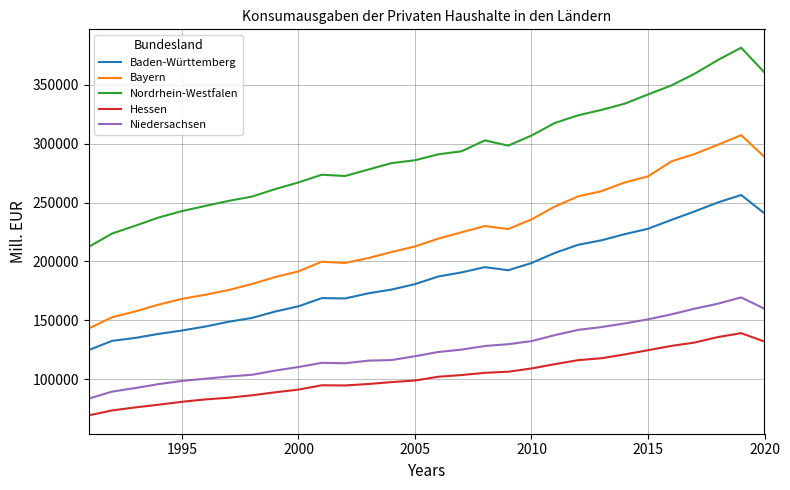

True or false: Nordrhein-Westfalen has more than 0 points higher than both neighbors.

True